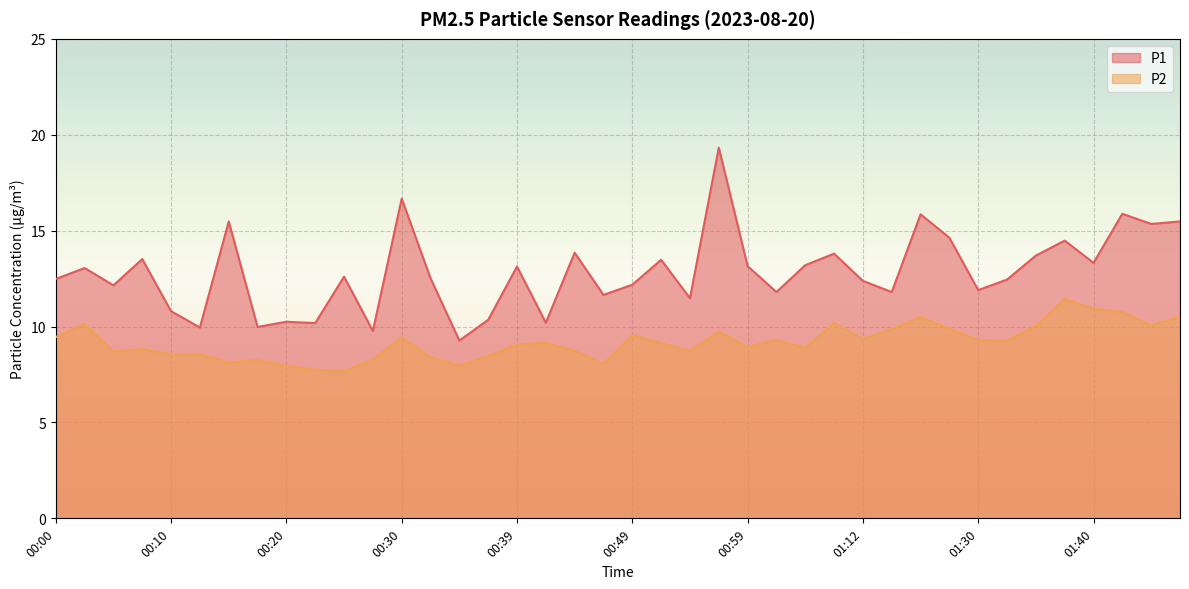

Where does the P2 series first go above 9?

00:00